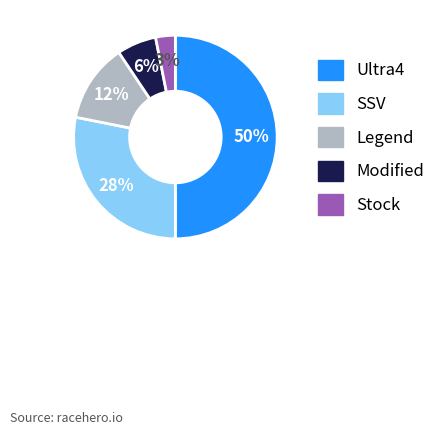

Between SSV and Modified, which is larger?

SSV